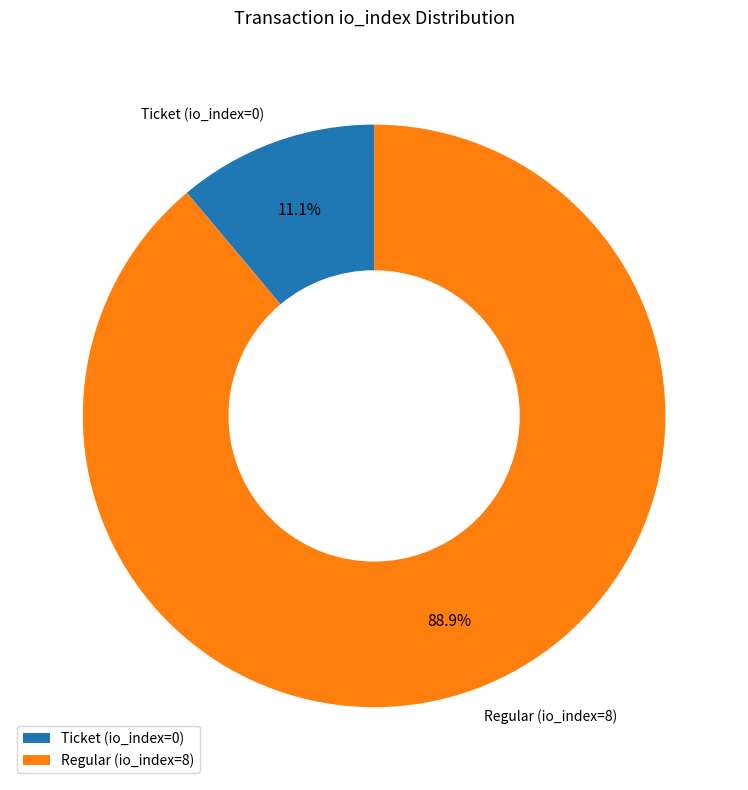

To the nearest percent, what is the combined percentage of Regular (io_index=8) and Ticket (io_index=0)?

100%